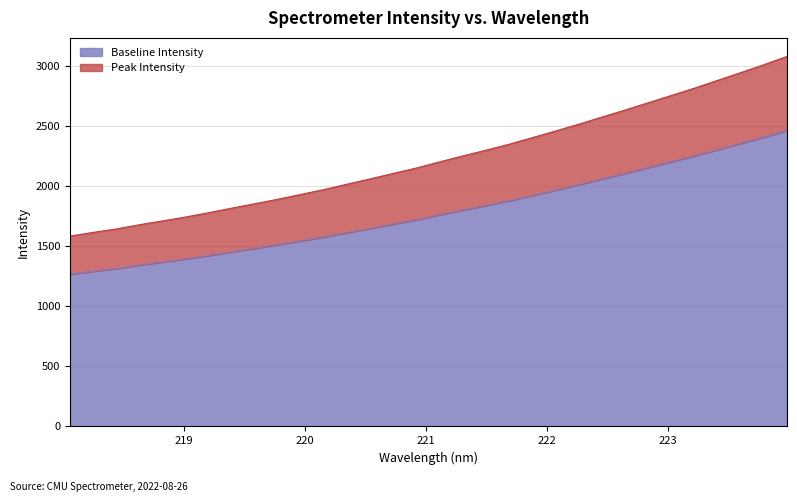

True or false: the data shows 1266.8 at 218.0596.

True